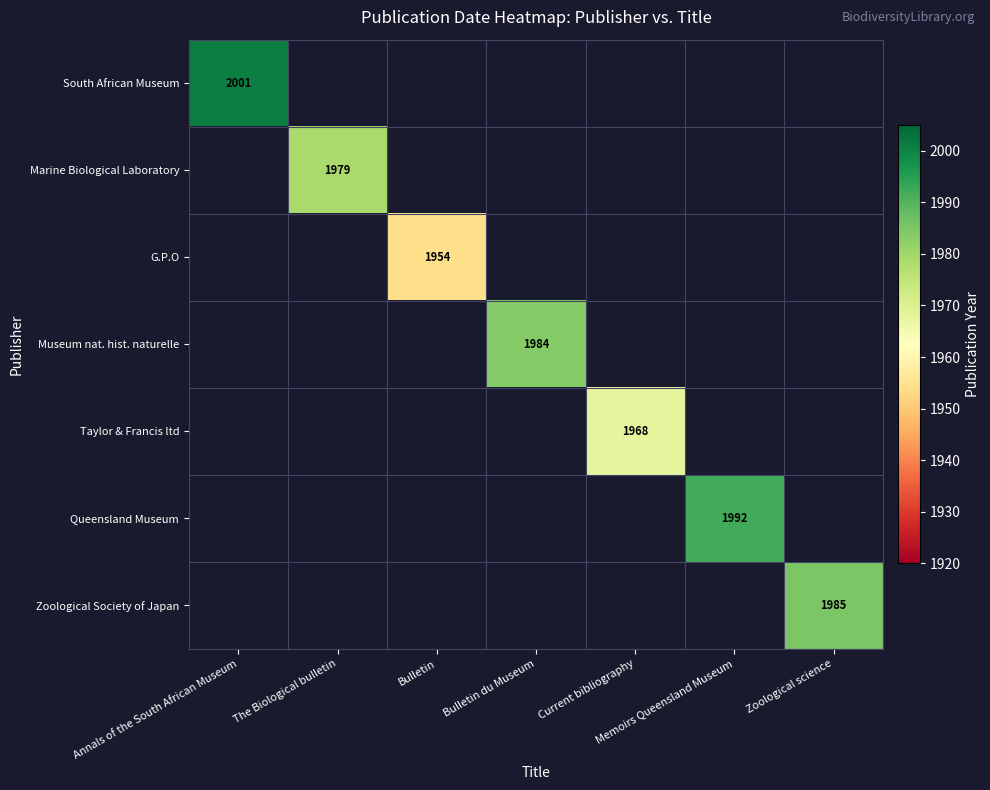

Is the value of Taylor & Francis ltd at Current bibliography greater than the value of Queensland Museum at Memoirs Queensland Museum?

No